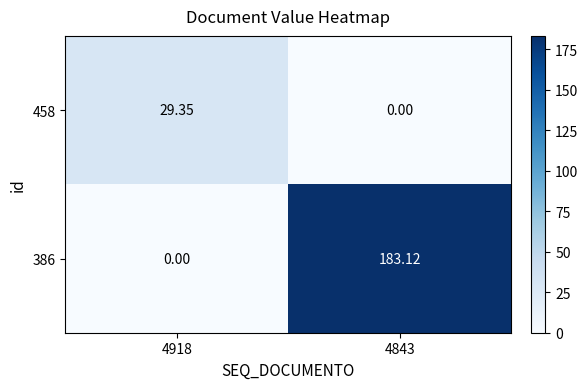

Which series has the widest spread of values?

386